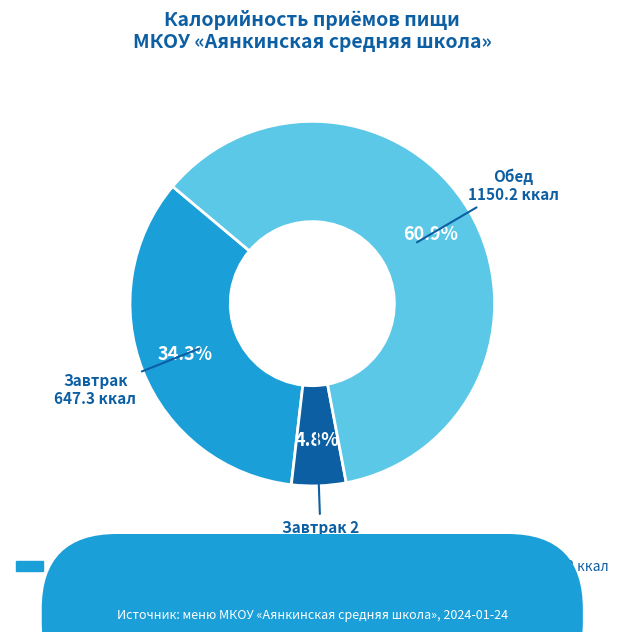

Is there any slice that represents more than half of the pie?

Yes